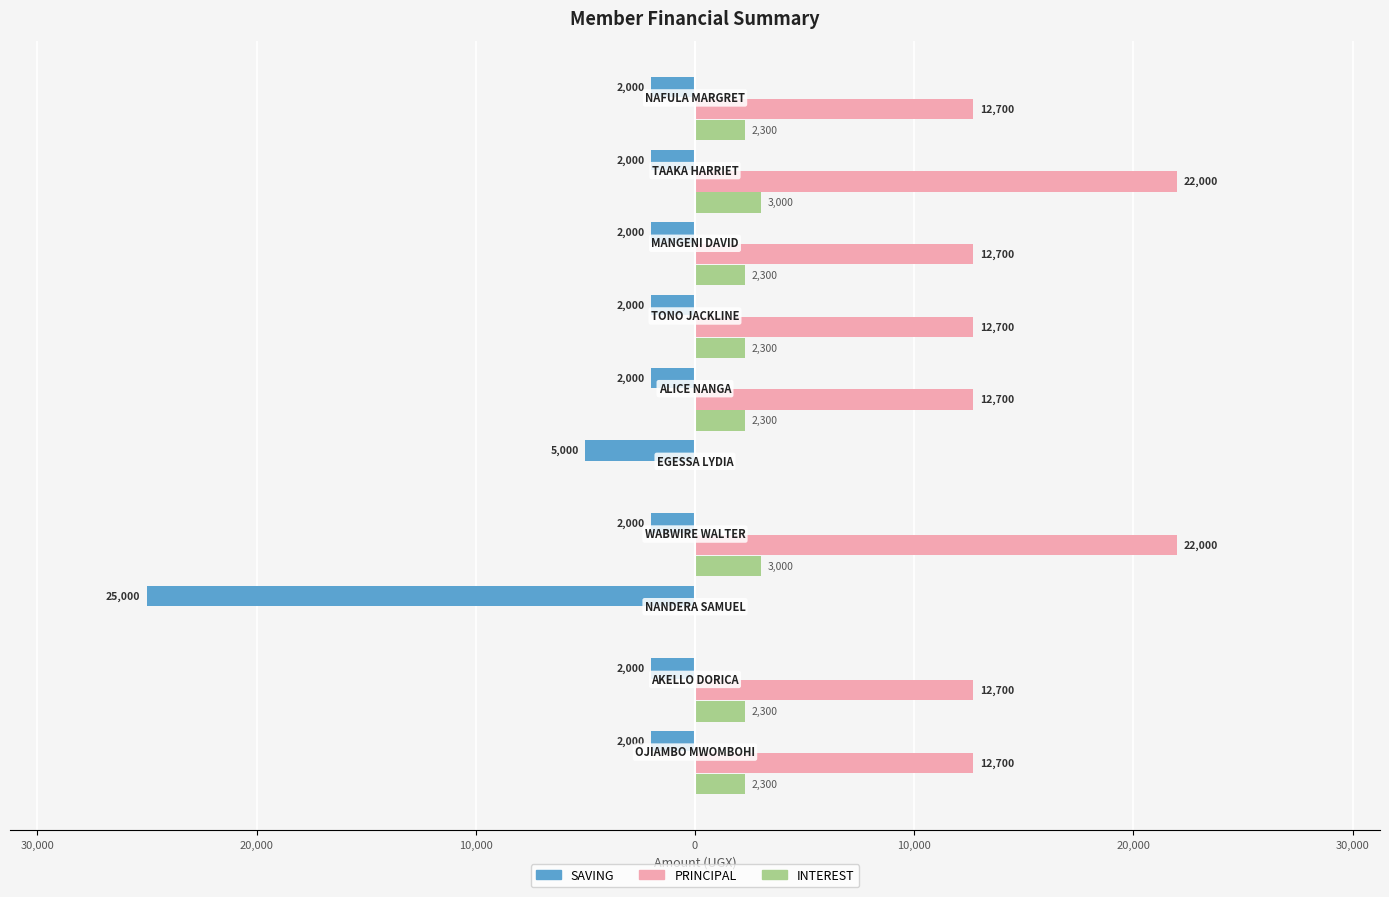

What are all the series names shown in the legend?

SAVING, PRINCIPAL, INTEREST